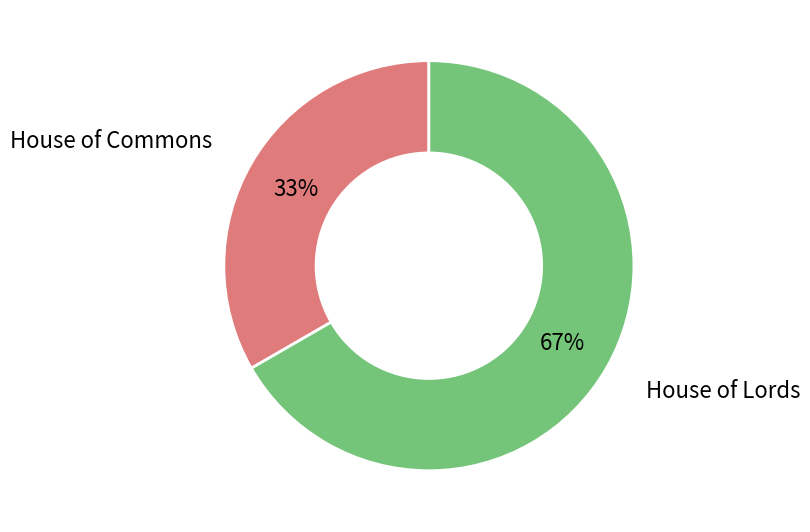

Is there any slice that represents more than half of the pie?

Yes